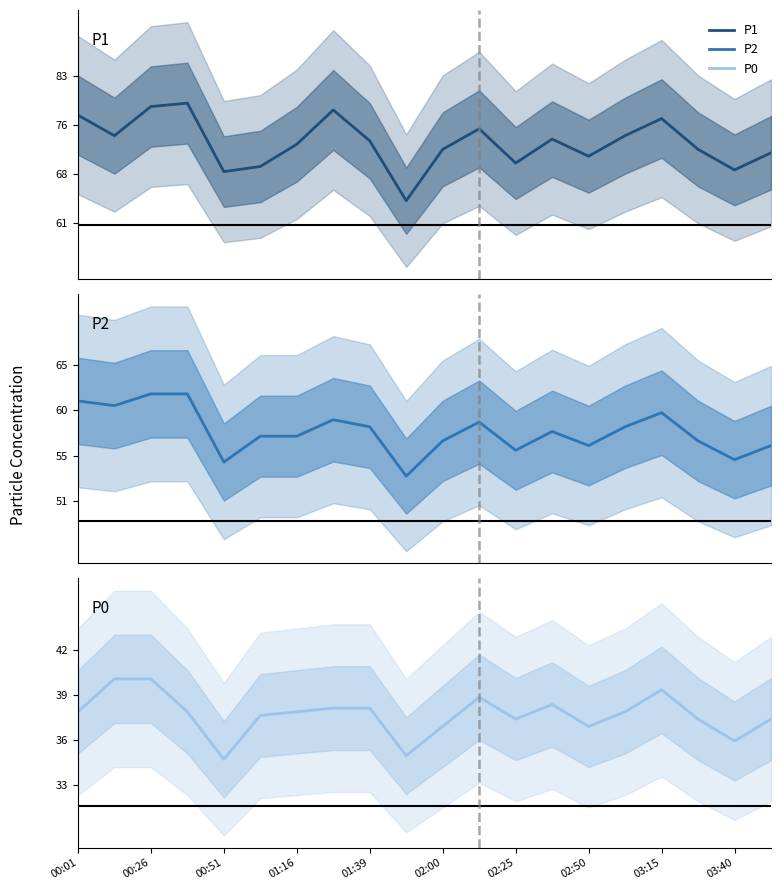

True or false: P2 baseline and P0 intersect in this chart.

False